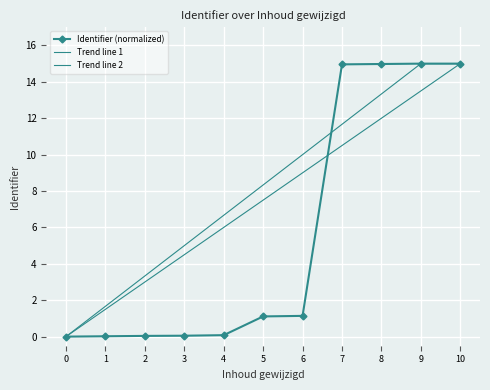

How many lines are shown in the chart?

1